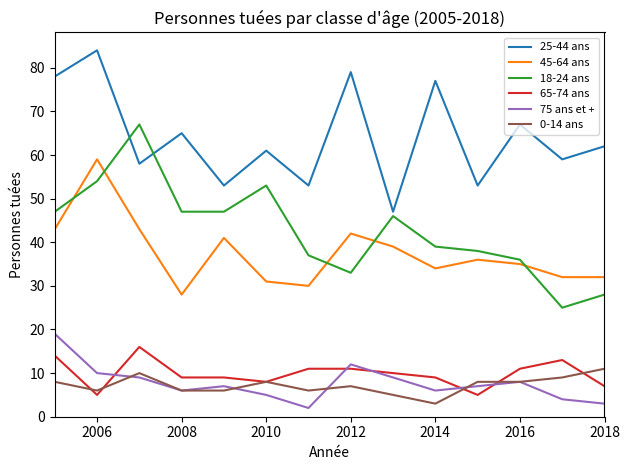

Which series has the largest total across all categories?

25-44 ans